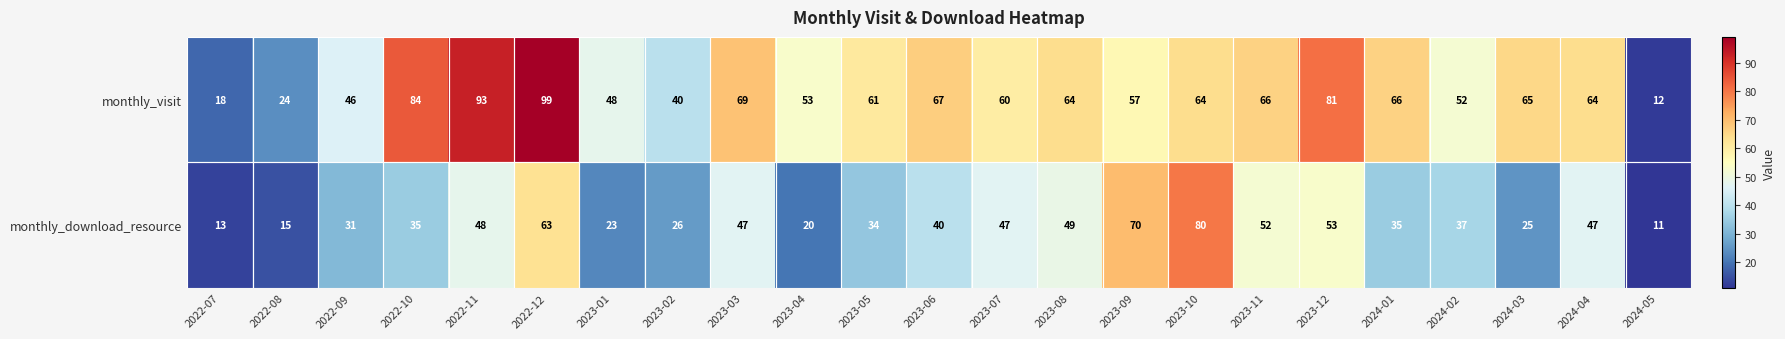

How many data points in monthly_visit are less than 64?

11